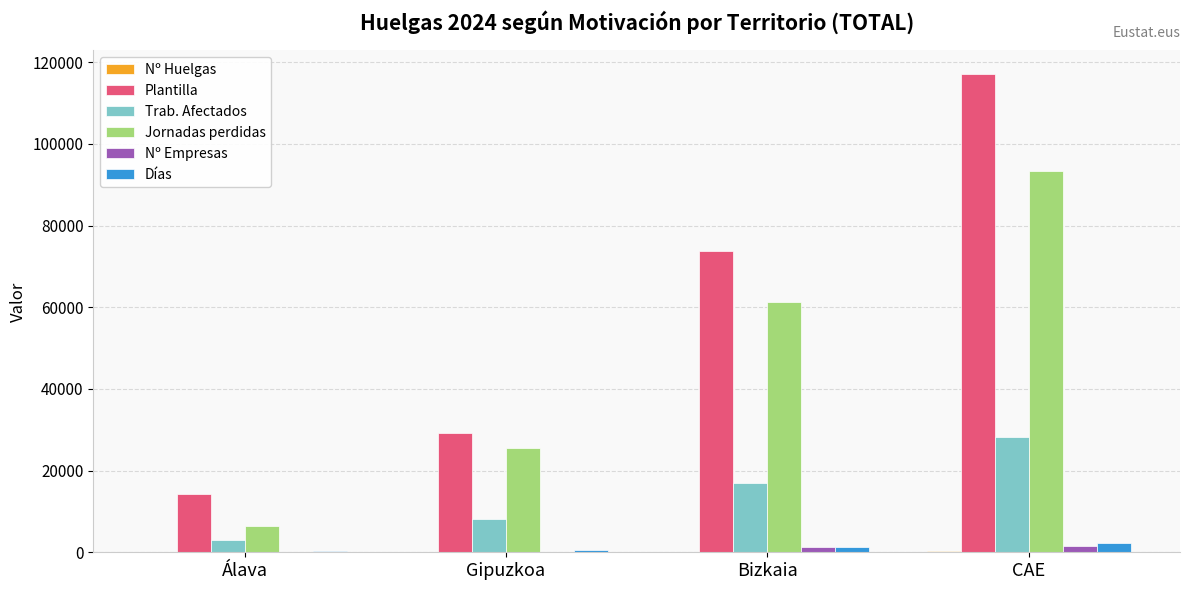

What value does the Nº Empresas series have at CAE, to the nearest 10?

1550